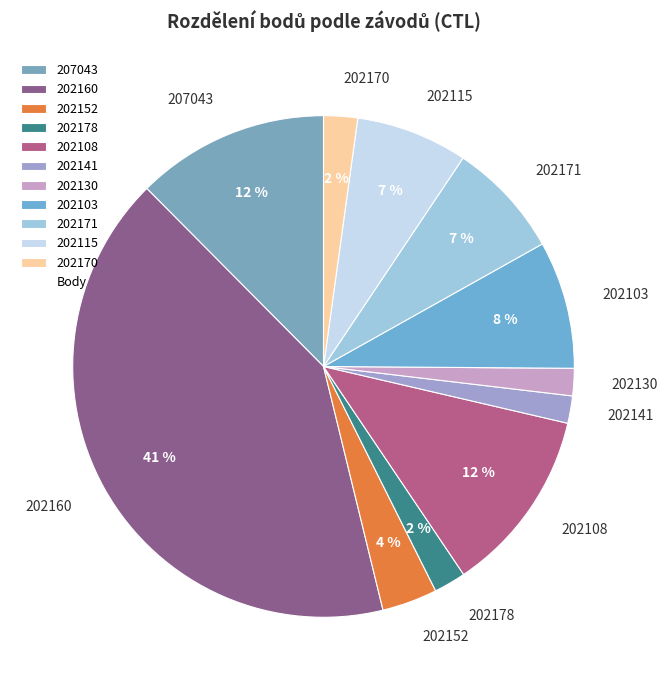

Do 202141 and 202130 together represent more than half of the pie?

No